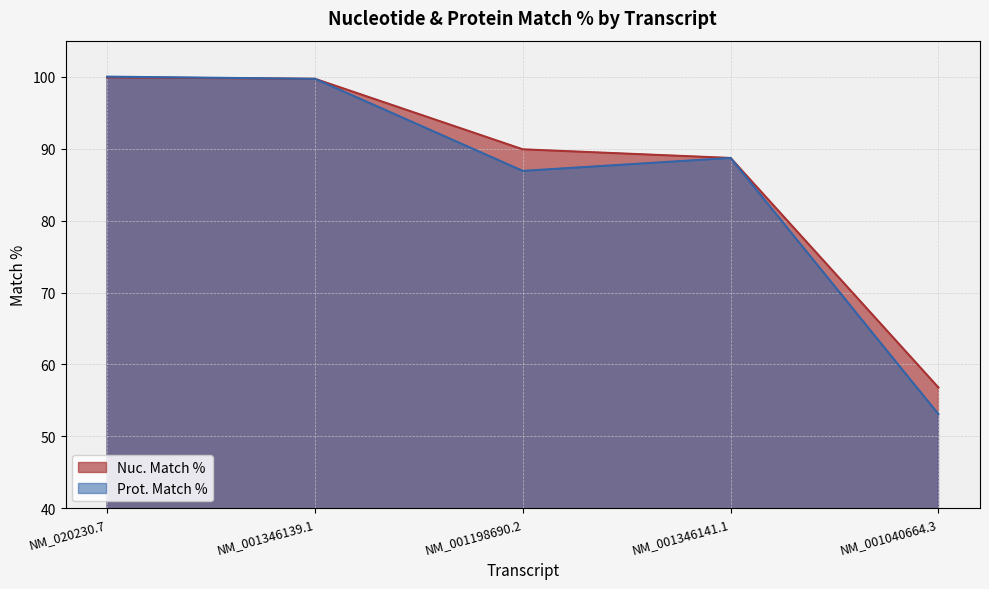

List the labels in order of Prot. Match % value, largest first.

NM_020230.7, NM_001346139.1, NM_001346141.1, NM_001198690.2, NM_001040664.3